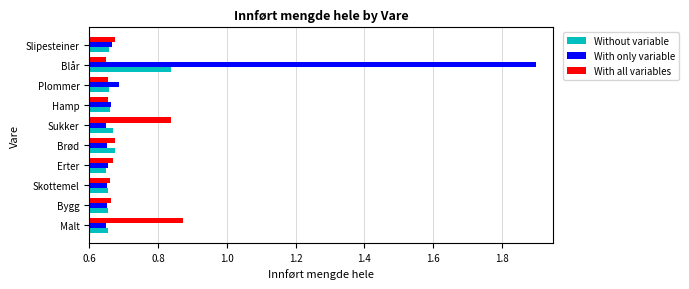

What is the sum of the With all variables values at Brød and Malt?

1.5